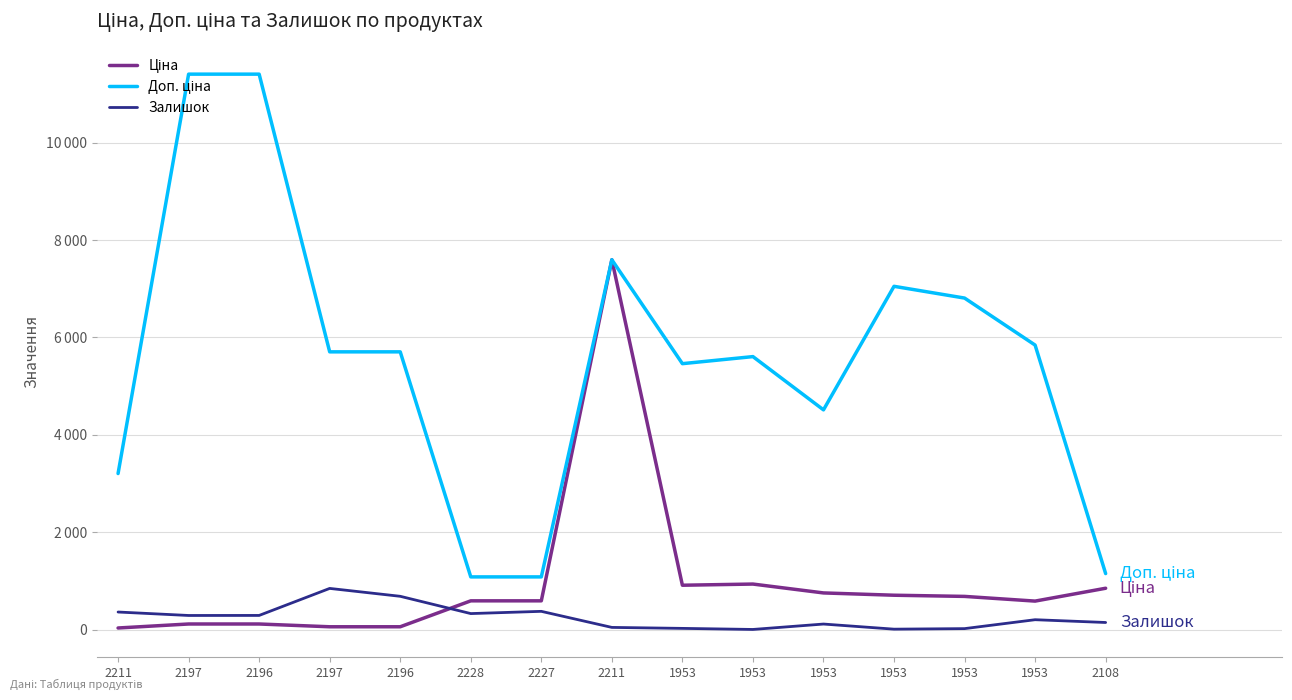

Which series has the largest total across all categories?

Доп. ціна